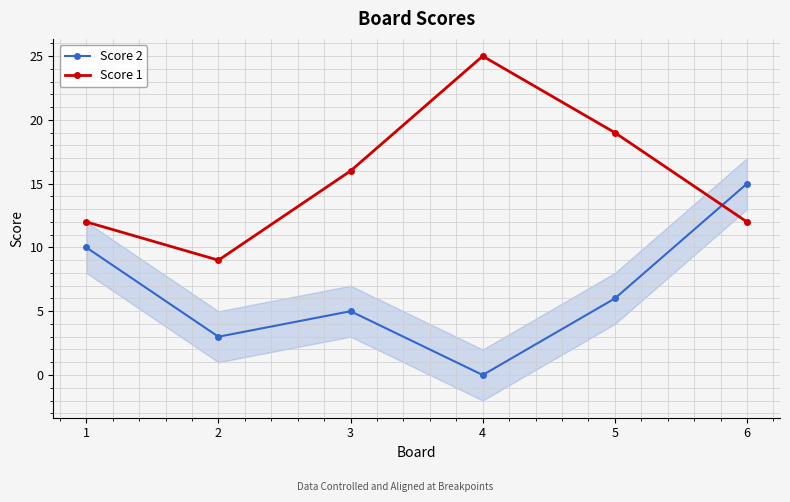

What is the sum of all Score 1 values?

93